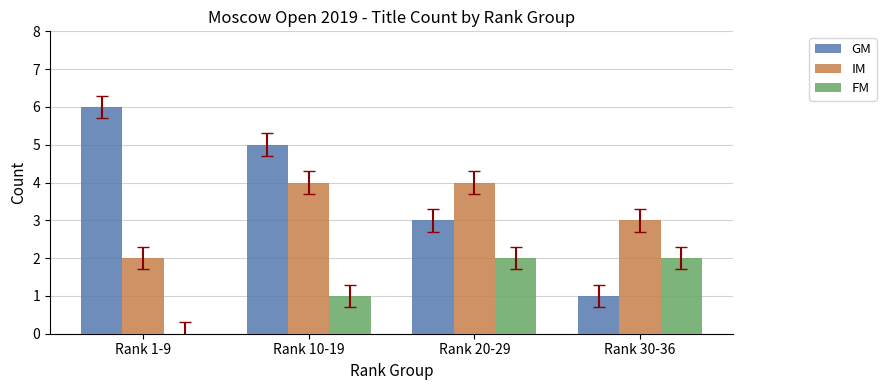

Count the GM values in the range 3 to 6.

3